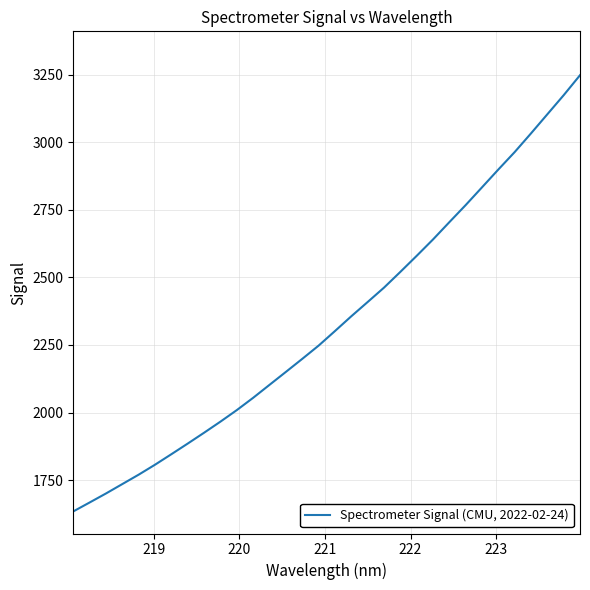

How many lines are shown in the chart?

1